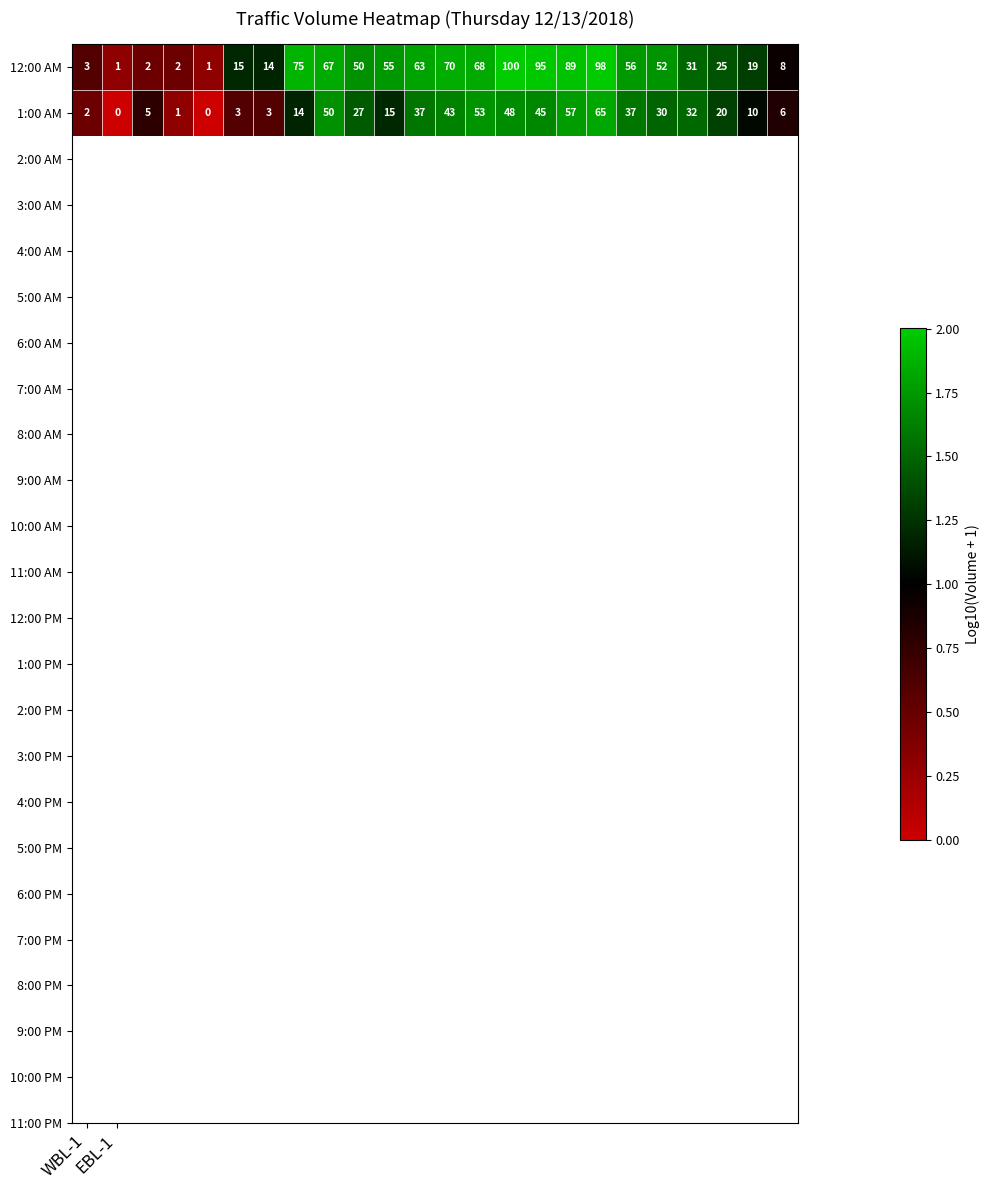

Rank the series by their maximum value, from lowest to highest.

1:00 AM, 12:00 AM